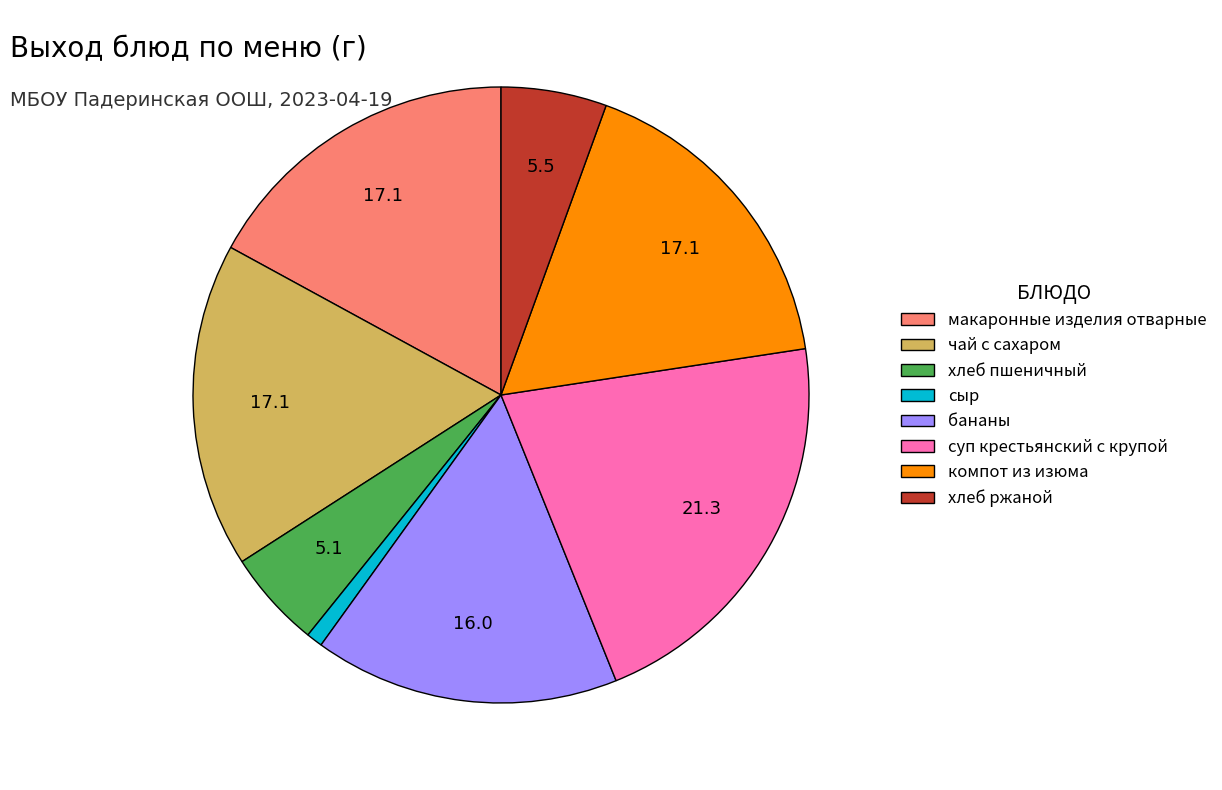

Is there a majority slice in this chart?

No